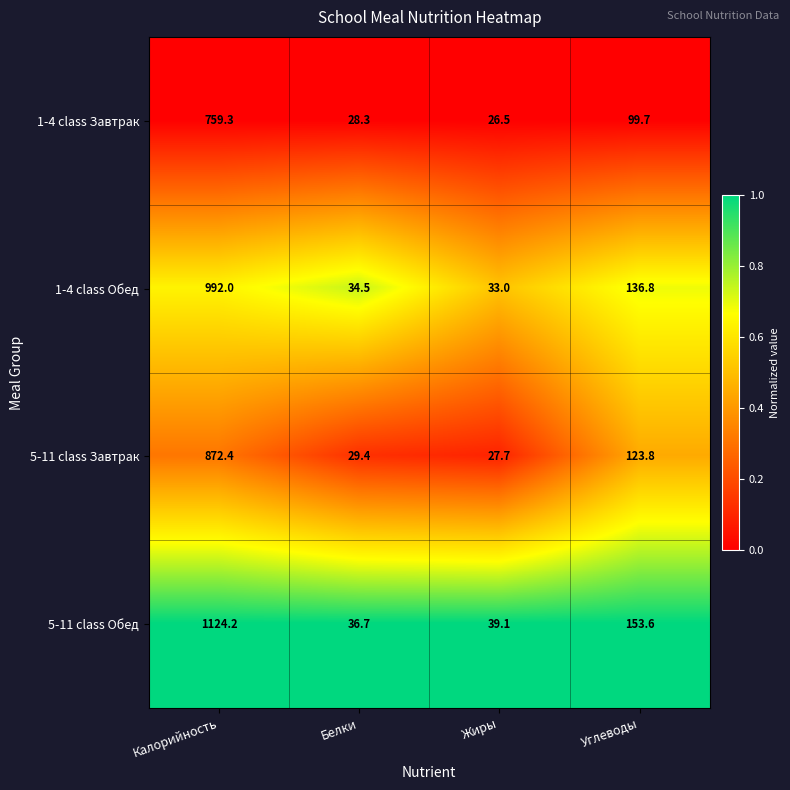

Rank the series by their maximum value, from highest to lowest.

5-11 class Обед, 1-4 class Обед, 5-11 class Завтрак, 1-4 class Завтрак